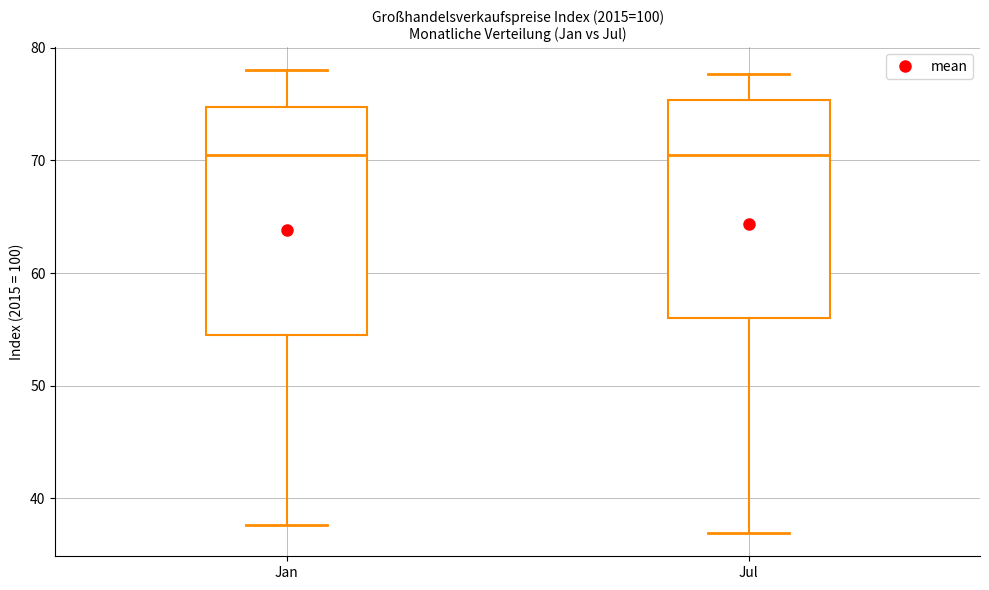

Reading left to right, transcribe this box plot: for each box, give where its median line is, the range the box spans, and where its two whiskers end, as read against the y-axis. The values are not printed on the chart, so give them approximately, as read against the axis.

Jan: median 70, box 55 to 75, whiskers 38 to 78
Jul: median 70, box 56 to 75, whiskers 37 to 78